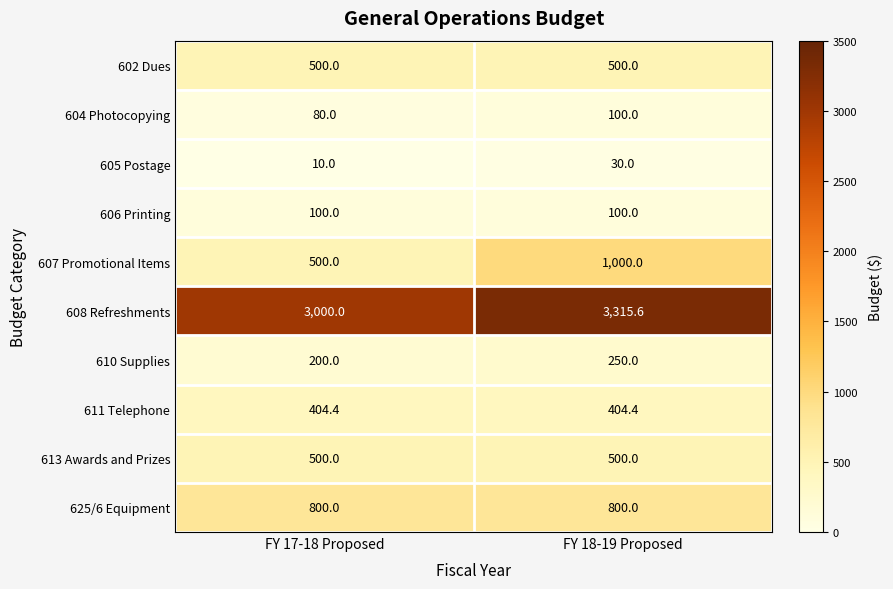

What is the maximum value for 625/6 Equipment?

800.0